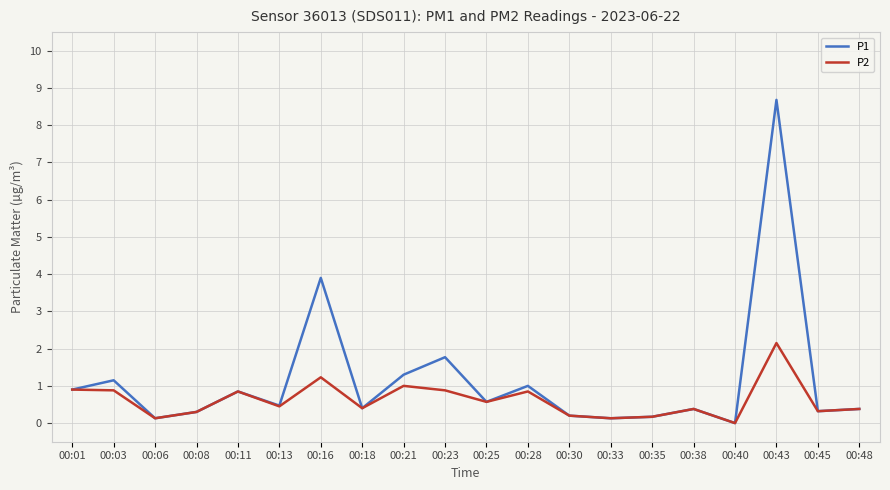

The value of P2 at 00:11 is 0.8. True or false?

True